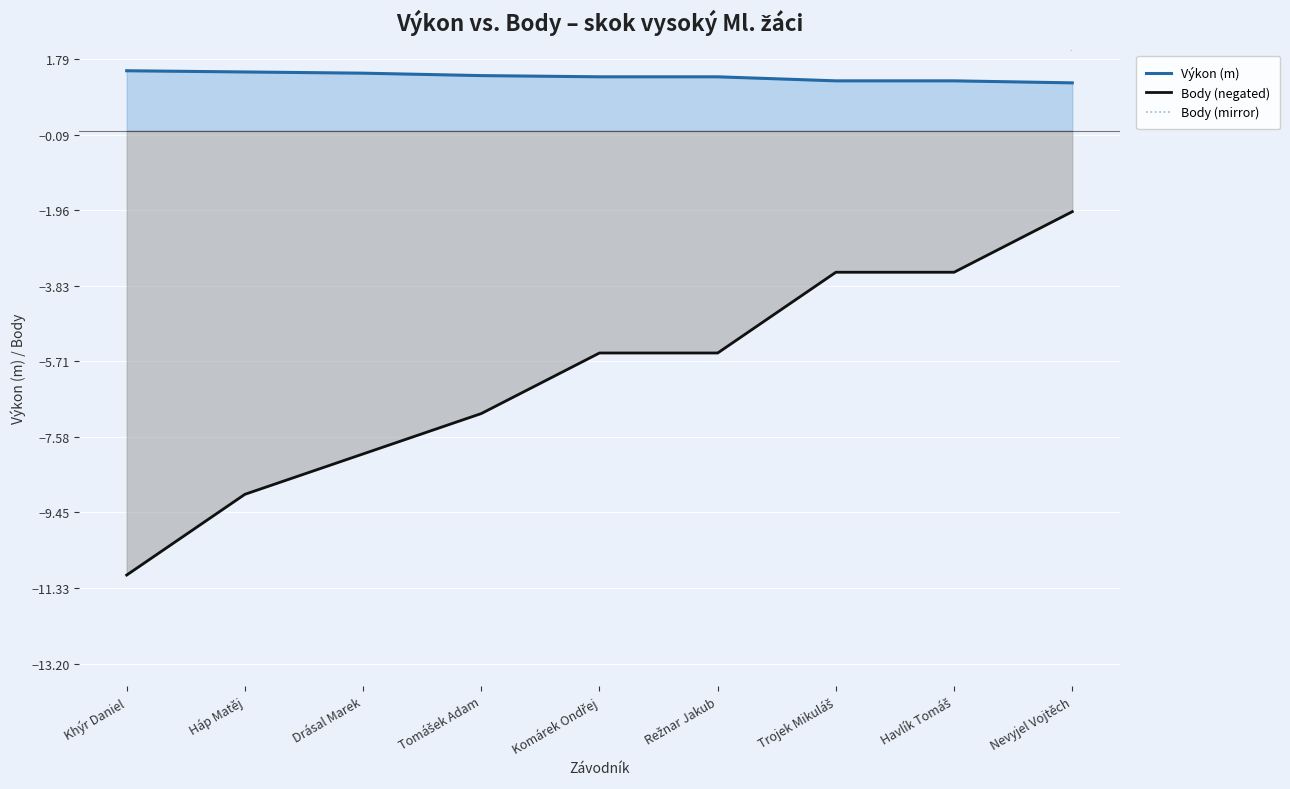

True or false: Body (mirror) and Výkon (m) cross at least once.

False